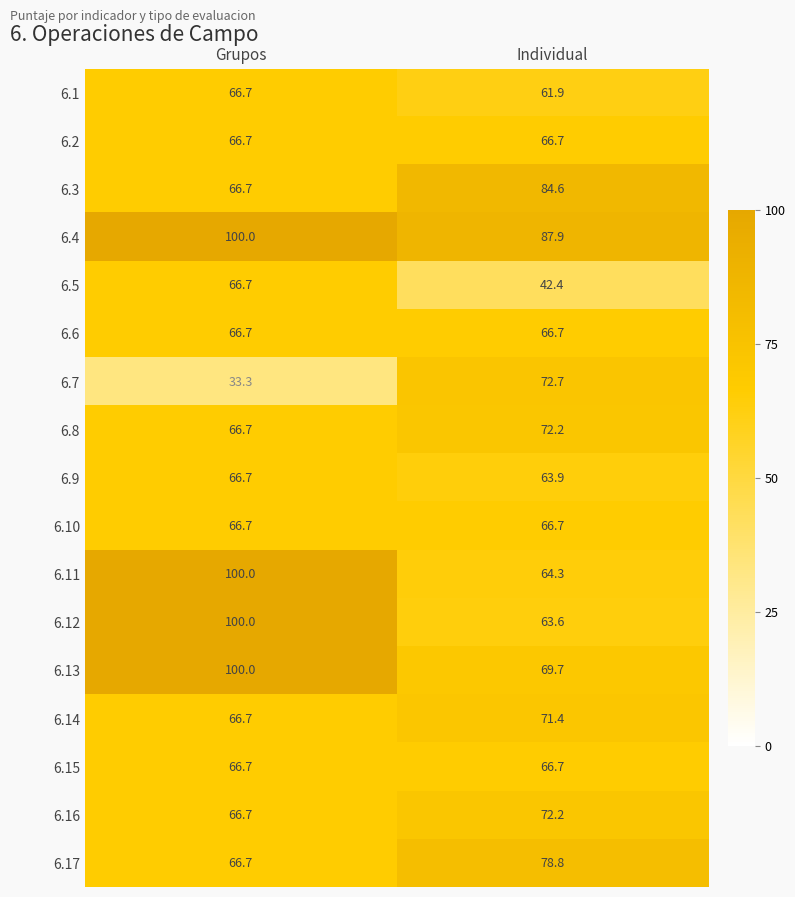

What is the difference between the 6.5 values at Grupos and Individual?

24.3